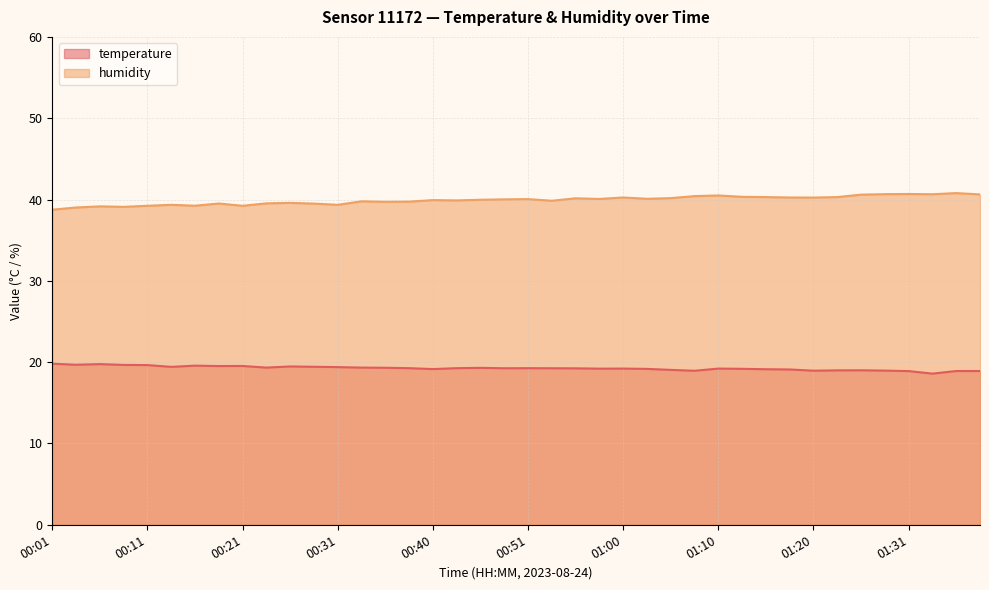

What is the highest value of the humidity series?

40.8